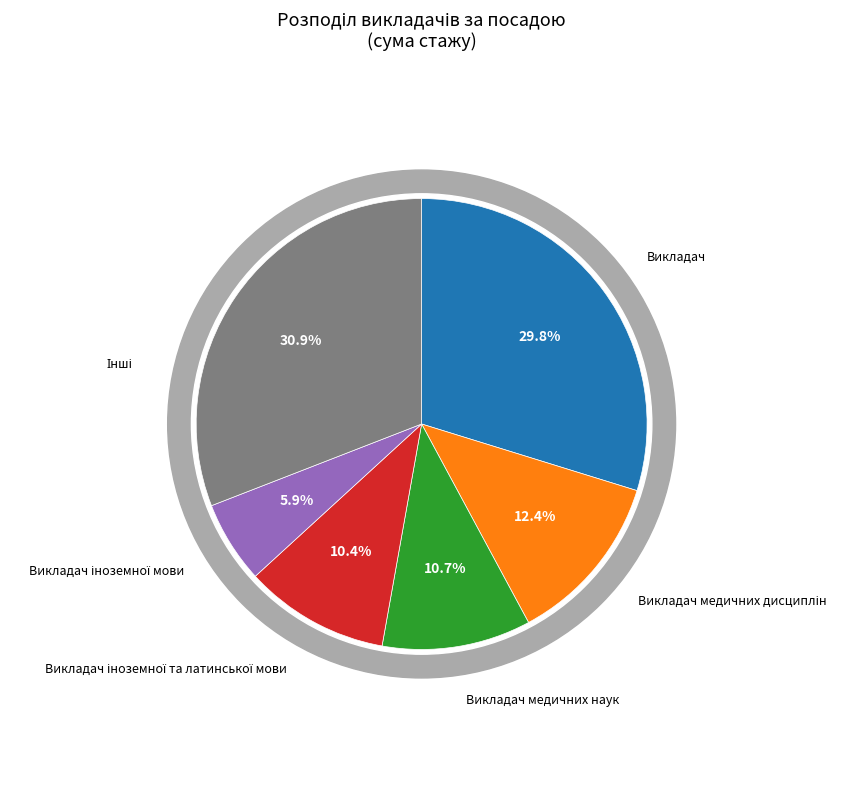

Approximately how many times larger is the value at Викладач іноземної та латинської мови compared to Викладач медичних дисциплін?

0.8